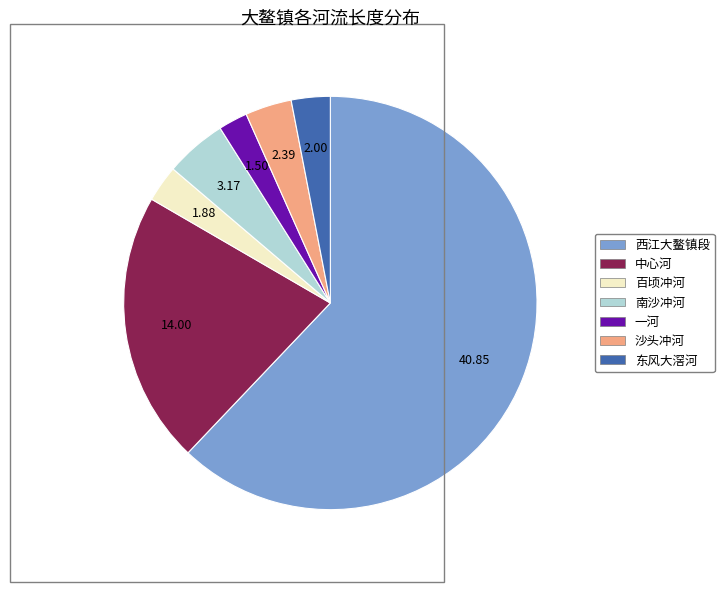

Combined, do 沙头冲河 and 东风大滘河 account for over 50%?

No